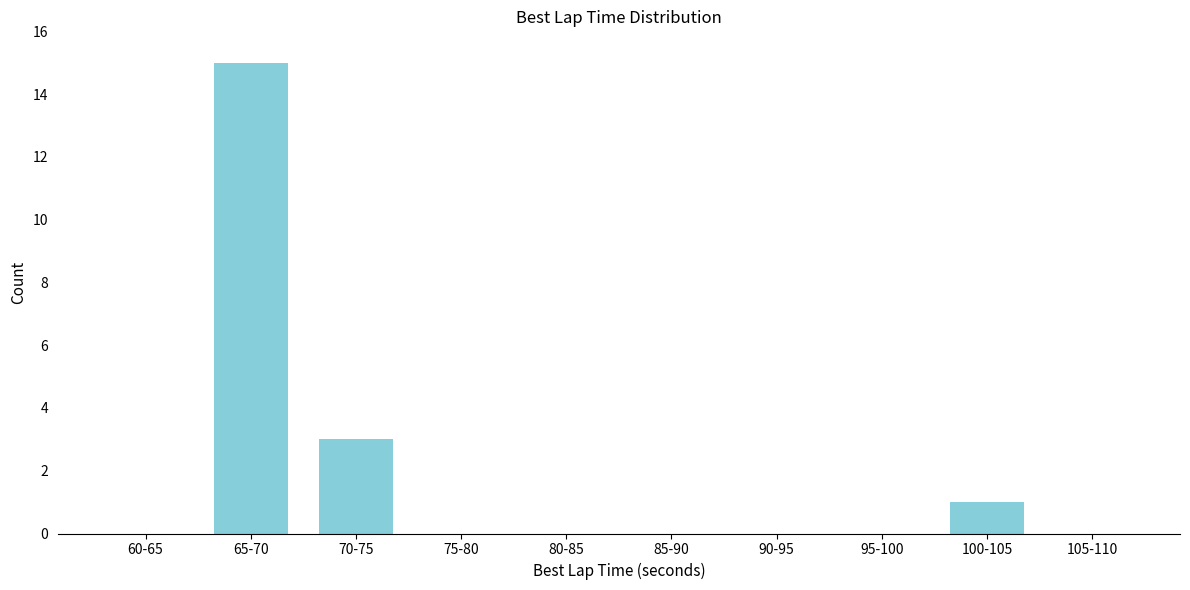

Reading left to right, transcribe all the data shown in this chart.

60-65=0	65-70=15	70-75=3	75-80=0	80-85=0	85-90=0	90-95=0	95-100=0	100-105=1	105-110=0